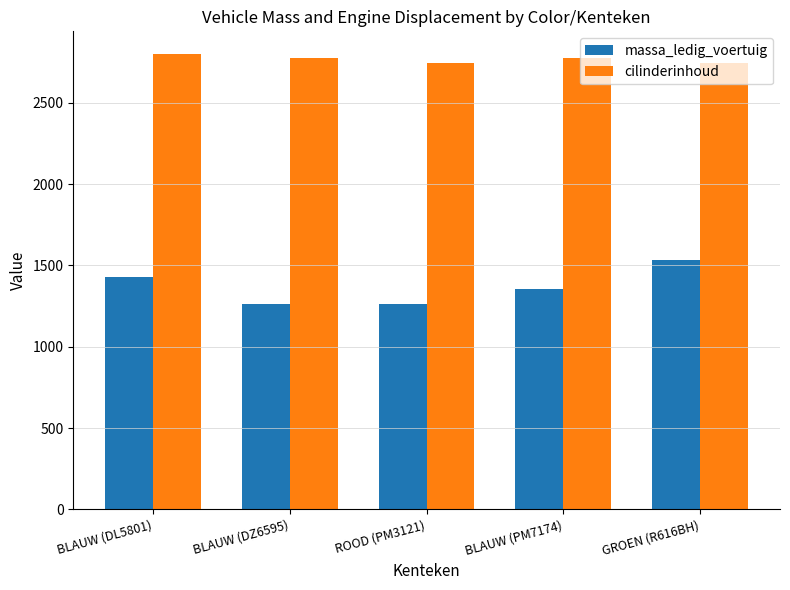

What is the sum of all massa_ledig_voertuig values?

6843